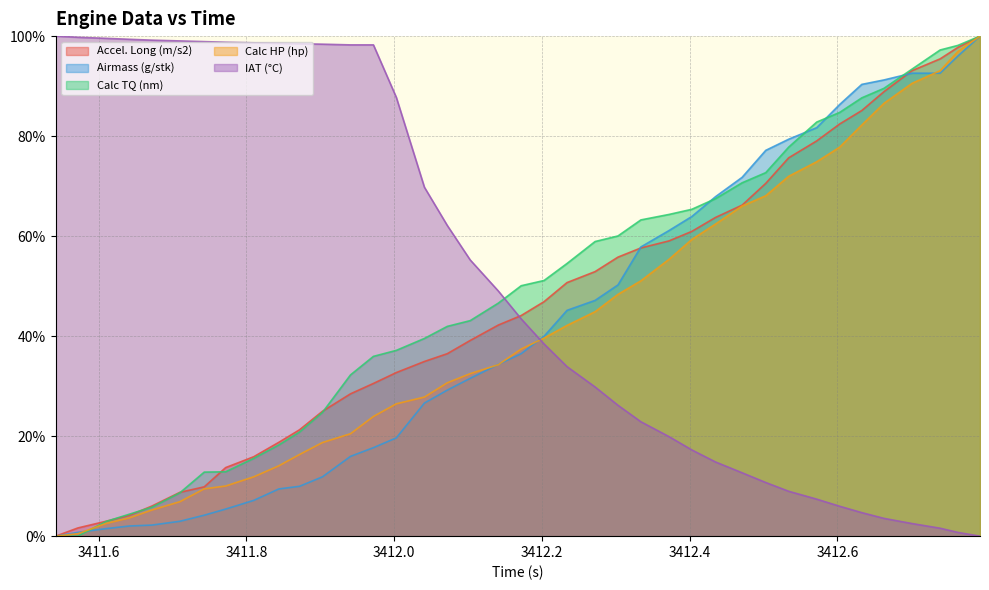

How many data points in IAT (°C) are above 0?

38